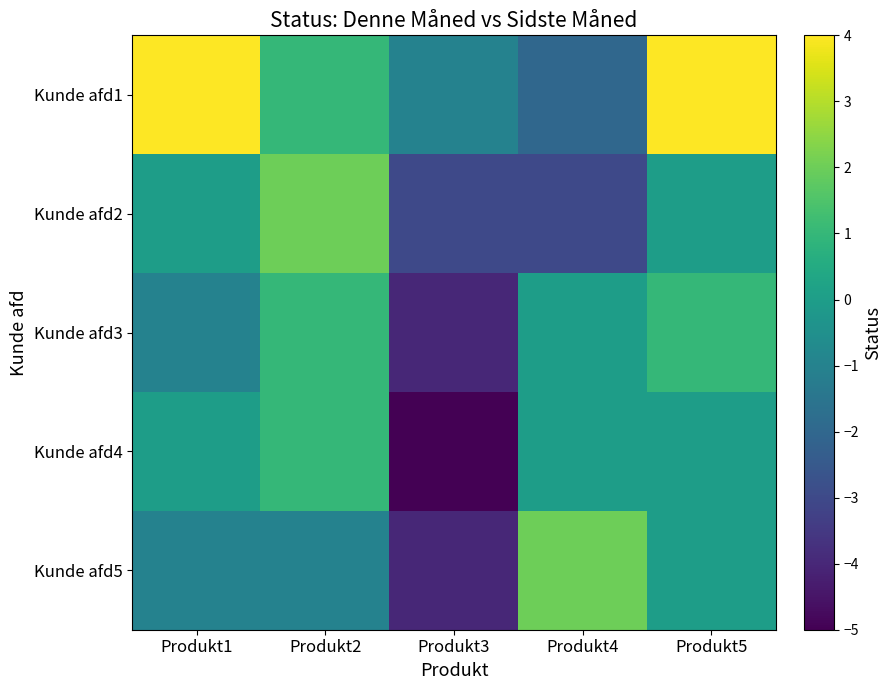

Which category has the highest value across all series?

Produkt1